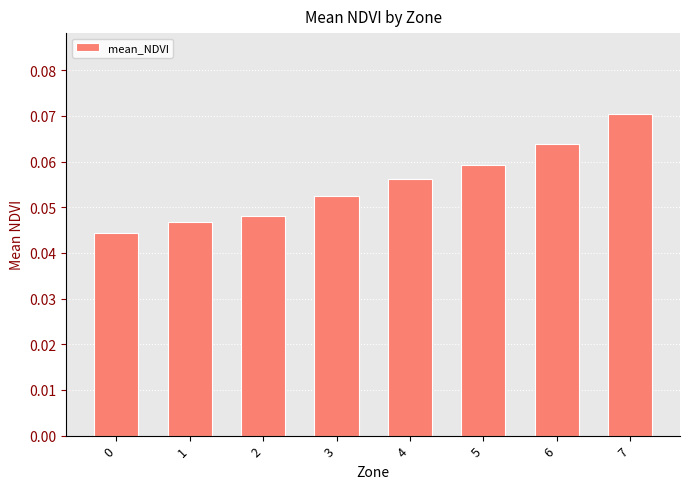

Count the values in the range 0 to 1.

8